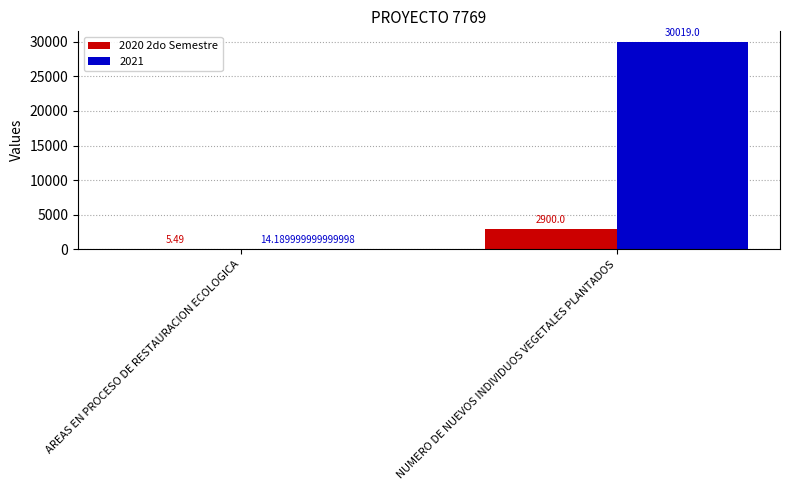

At which label is 2021 closest to 15016?

AREAS EN PROCESO DE RESTAURACION ECOLOGICA